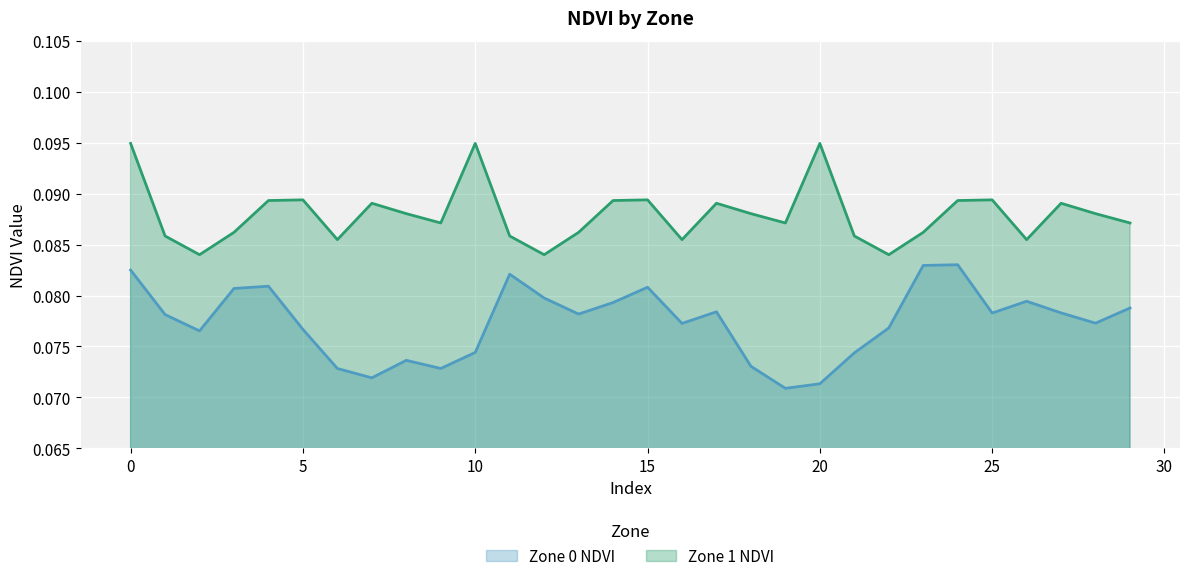

How many lines are shown in the chart?

2